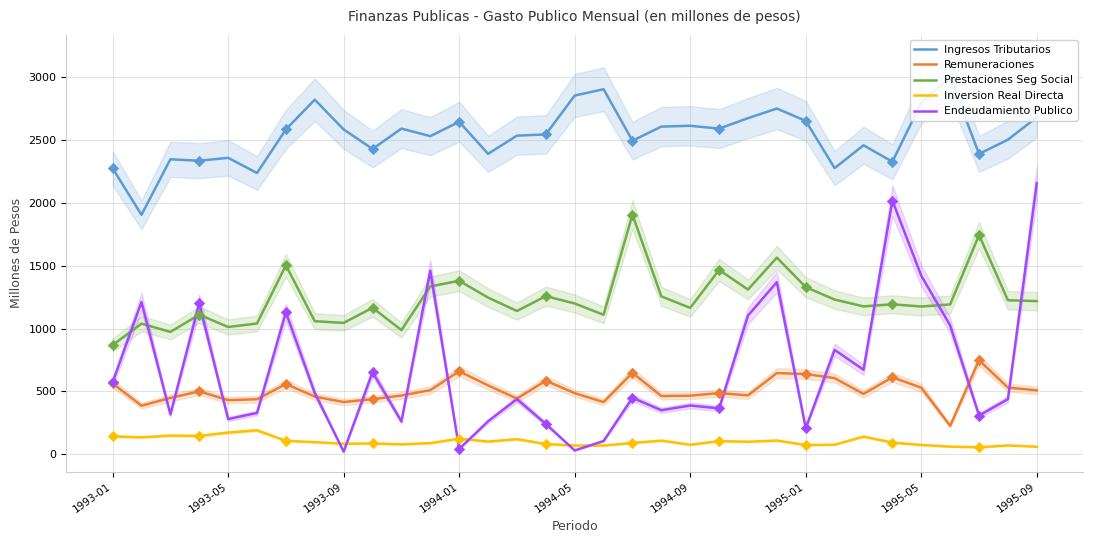

Which series has the largest Y range (max minus min)?

Endeudamiento Publico